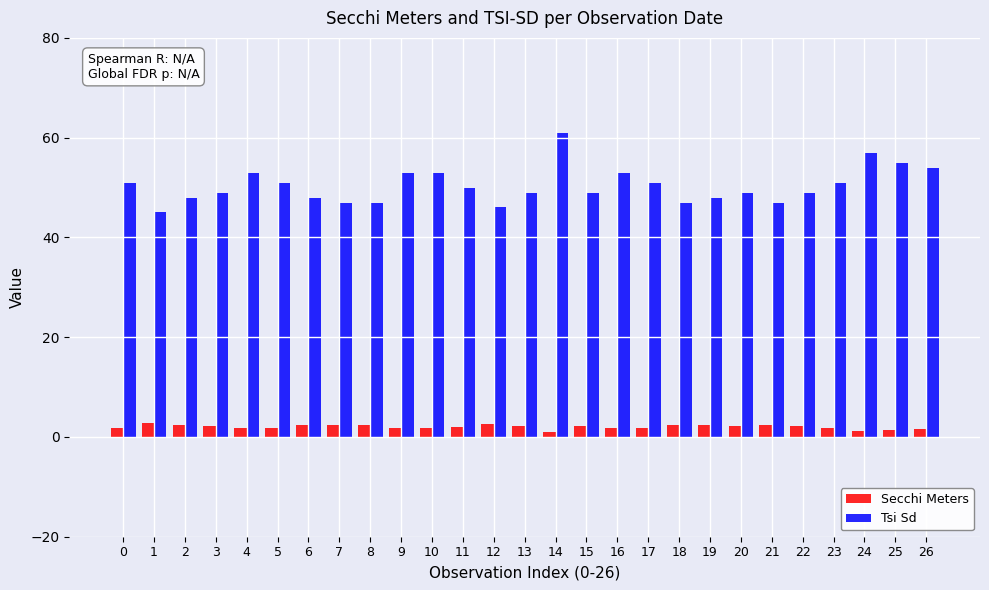

Is the value of Tsi Sd at 11 greater than the value of Secchi Meters at 6?

Yes